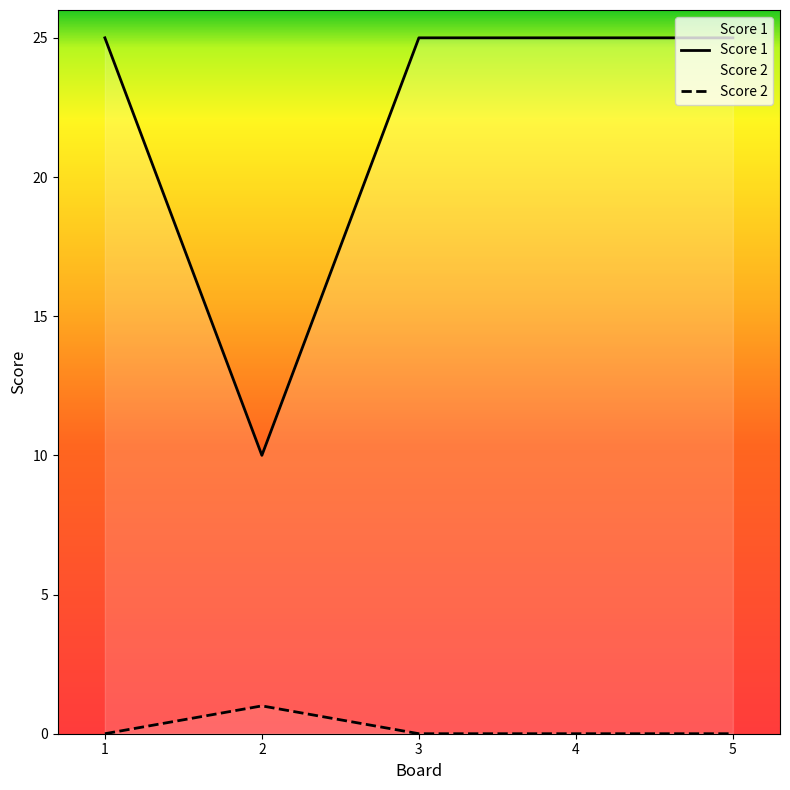

Between 2 and 3, which is larger?

3